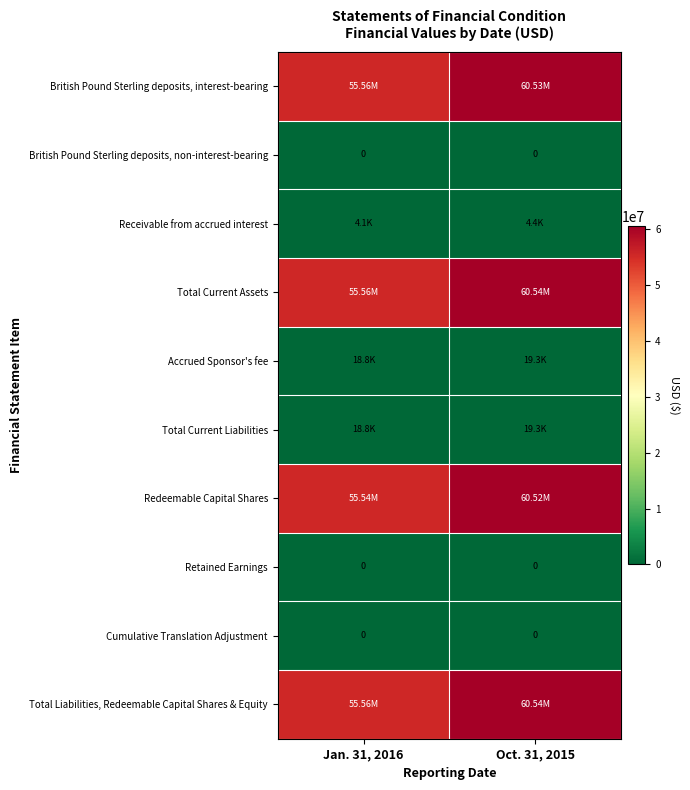

Which category has the highest value in the Total Current Assets series?

Oct. 31, 2015